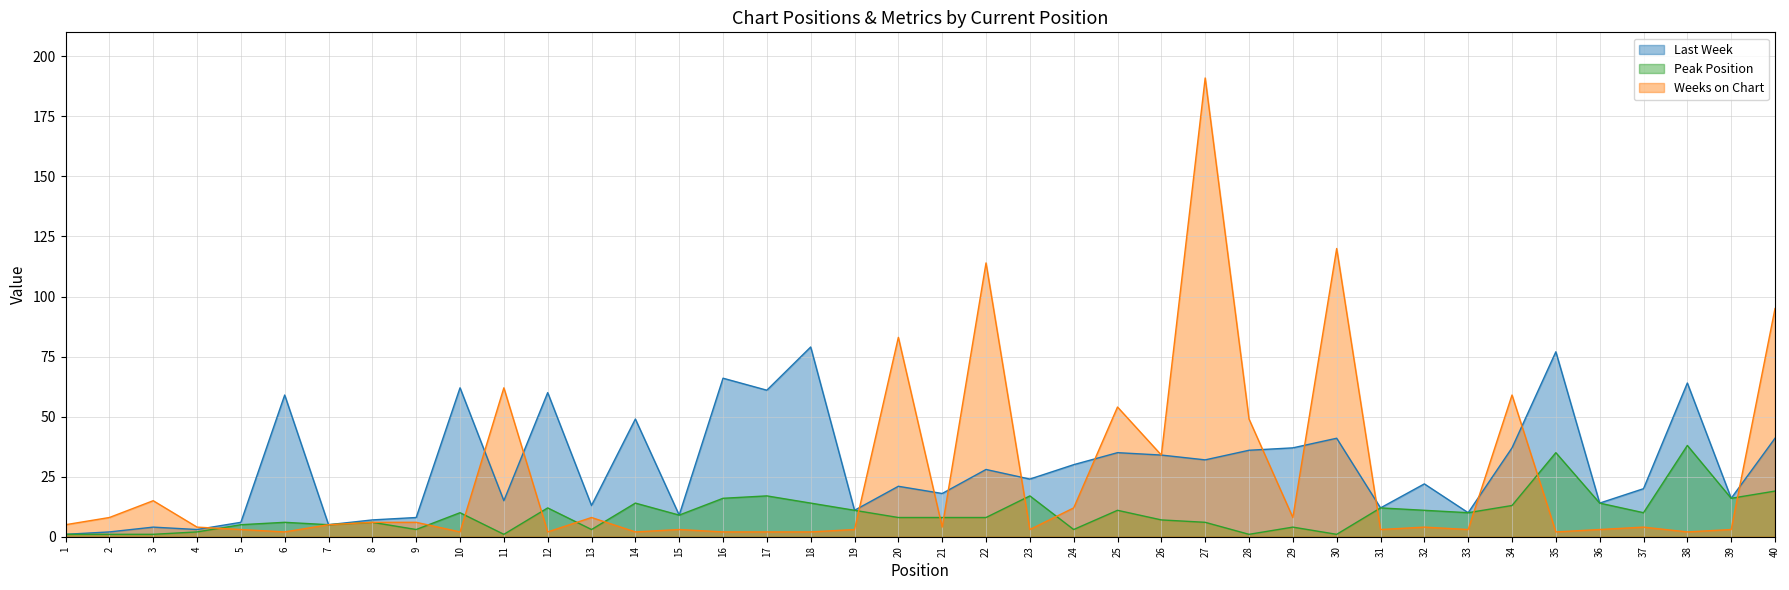

At which label is Peak Position closest to 19?

40